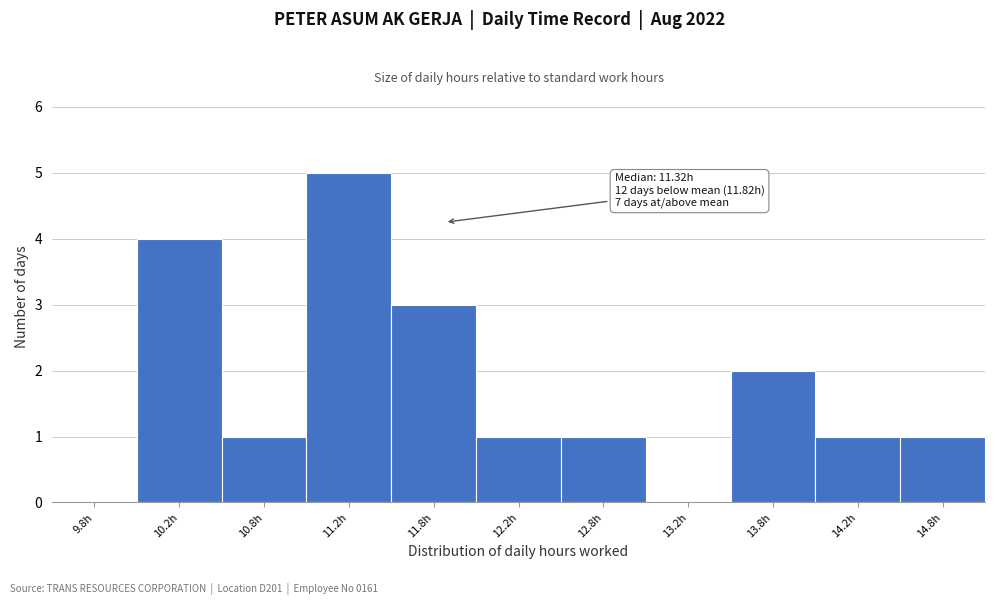

Over which range of the x-axis is the bar tallest?

11.0 to 11.5